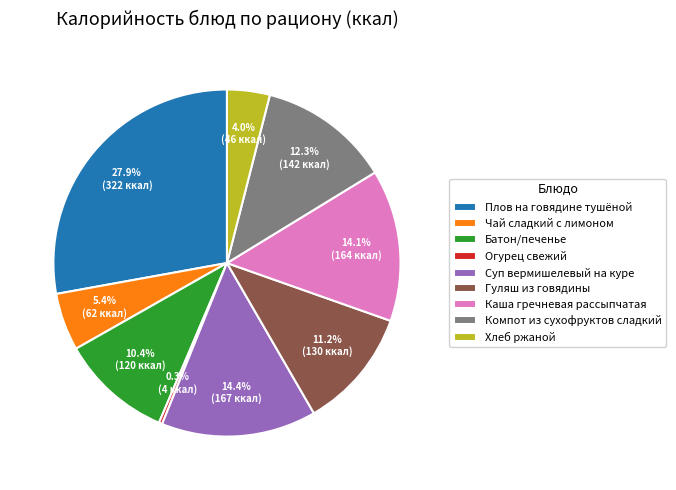

What is the largest slice in the pie chart?

Плов на говядине тушёной